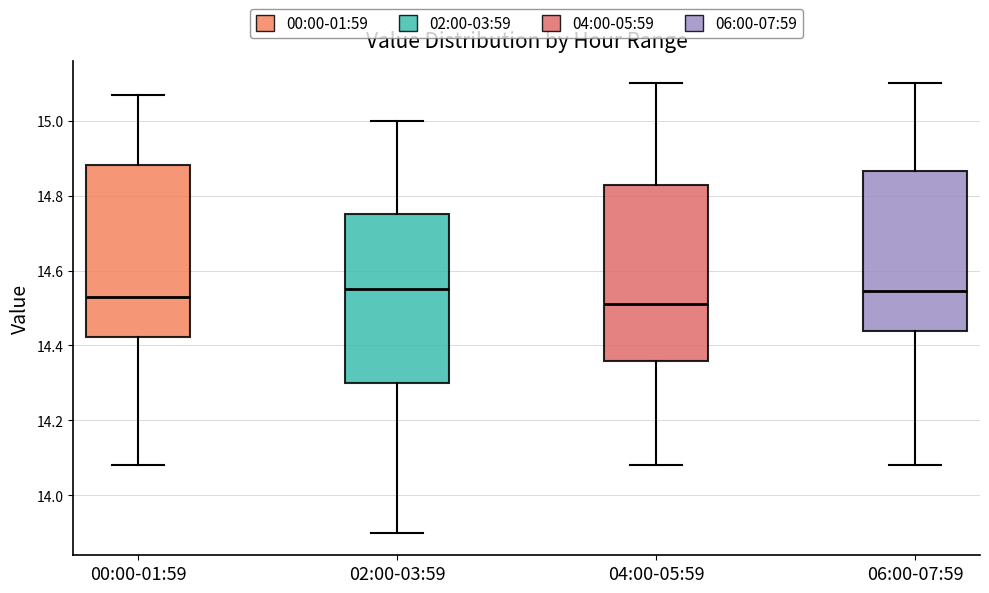

Where does the median line of the box for 04:00-05:59 sit on the y-axis? The values are not printed on the chart, so give them approximately, as read against the axis.

14.52